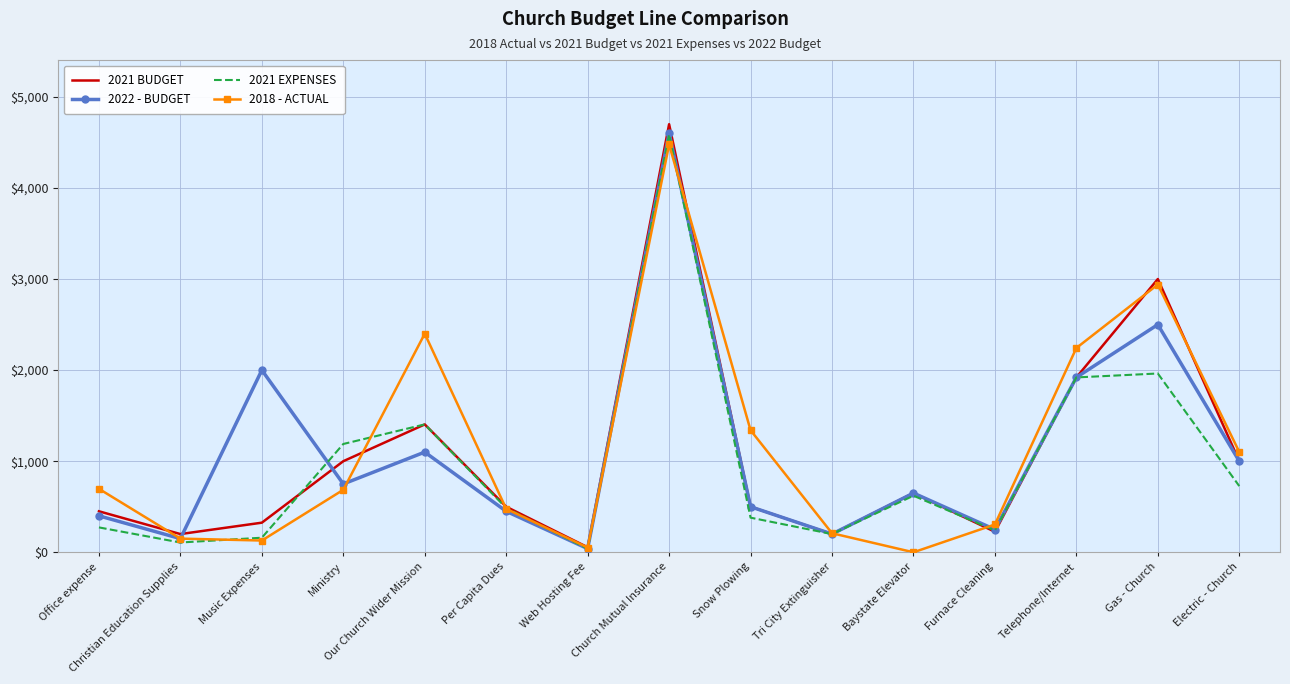

How many distinct data groups are displayed?

4